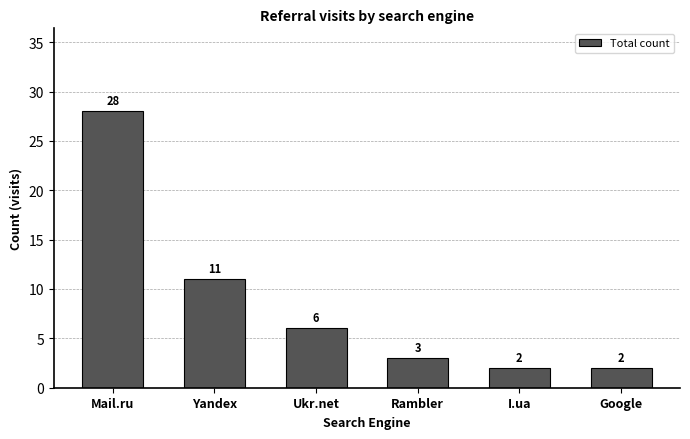

The value at Yandex is 8. True or false?

False